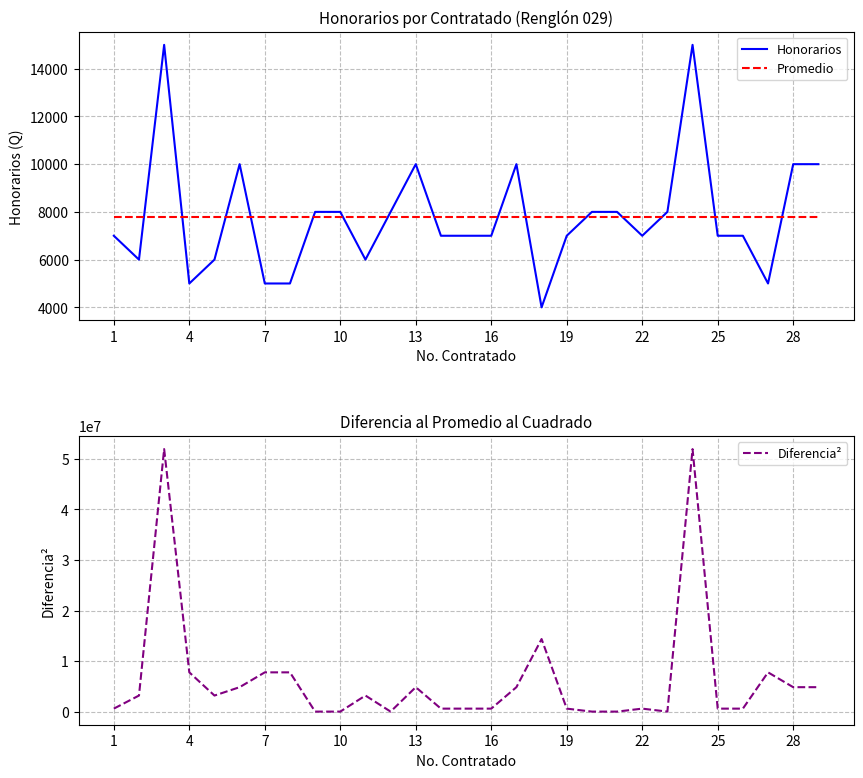

The value of Honorarios at 28 is 10000.0. True or false?

True